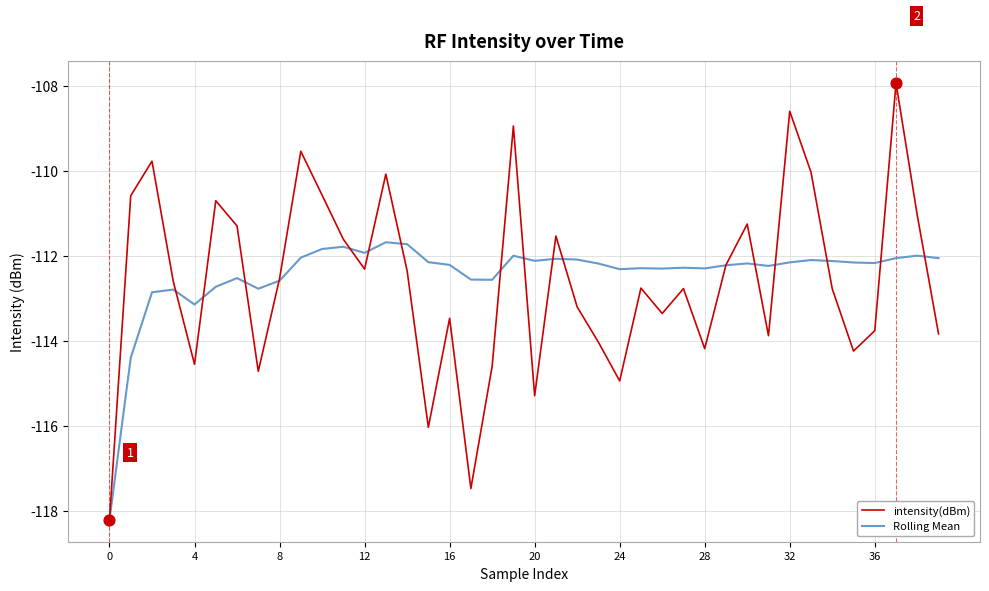

Which series has the widest spread of values?

intensity(dBm)